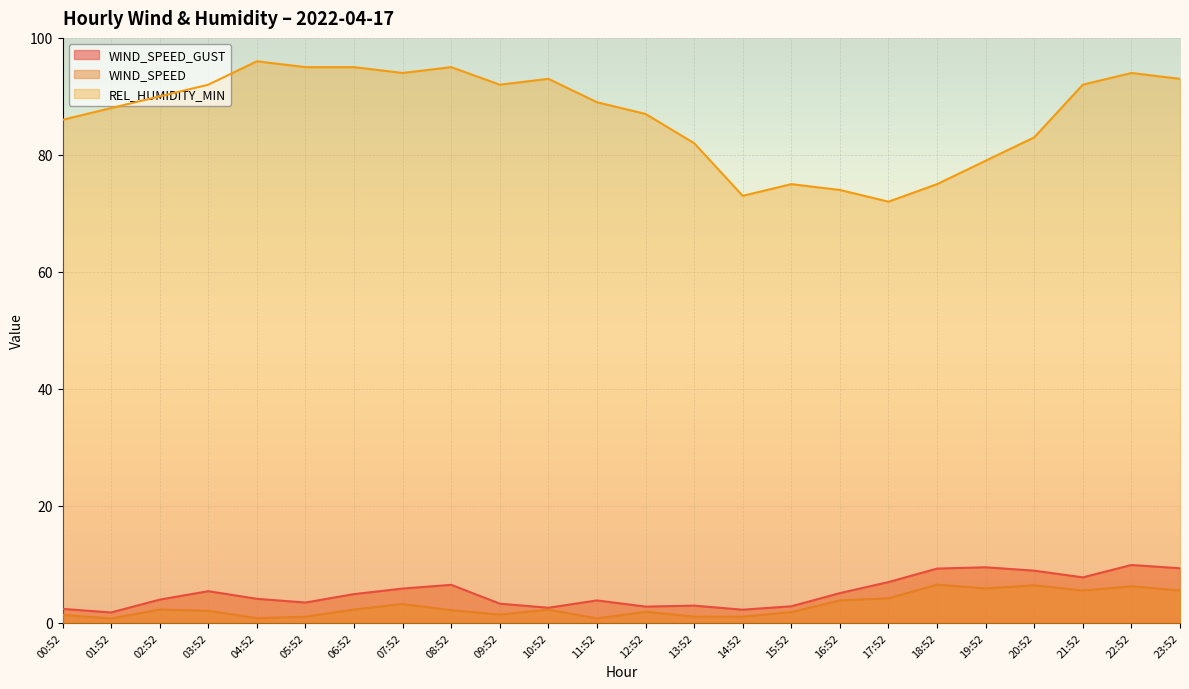

Rank the series by their maximum value, from highest to lowest.

REL_HUMIDITY_MIN, WIND_SPEED_GUST, WIND_SPEED